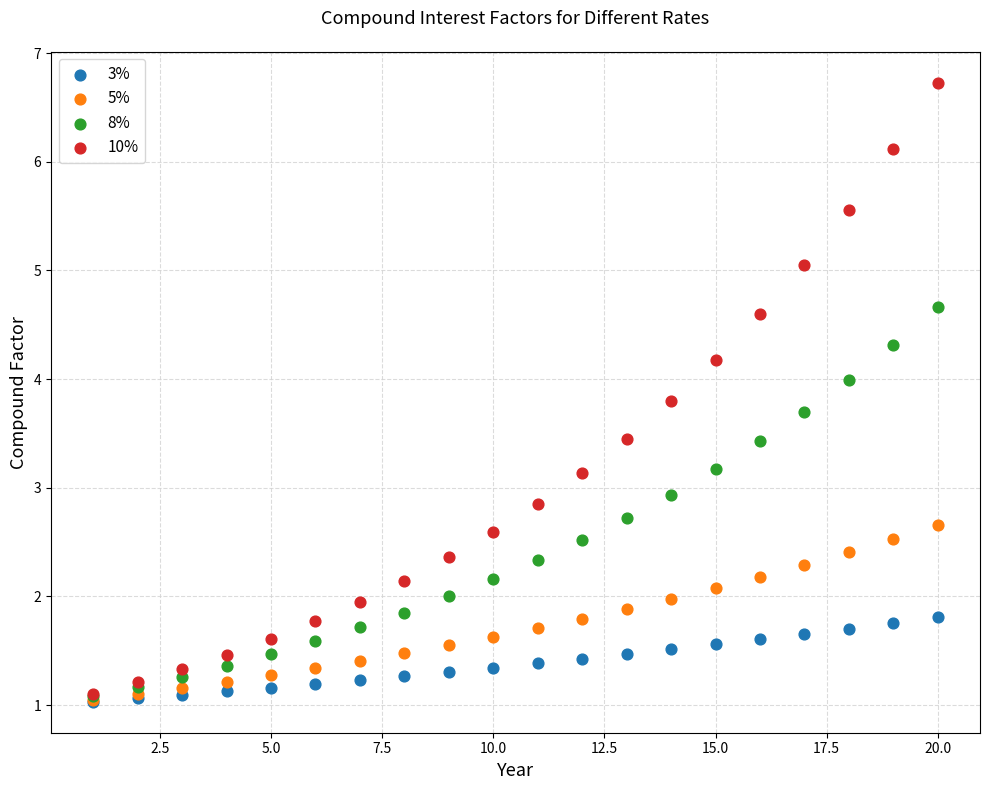

In the 10% series, what Y value is closest to 3?

3.1